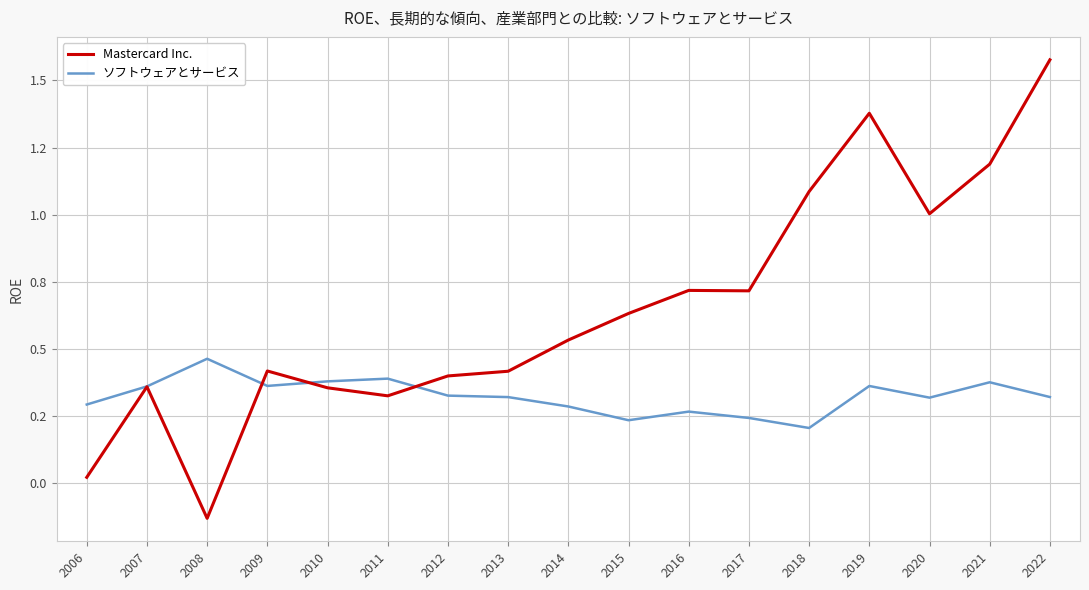

Which series changed the most between 2008 and 2018?

Mastercard Inc.